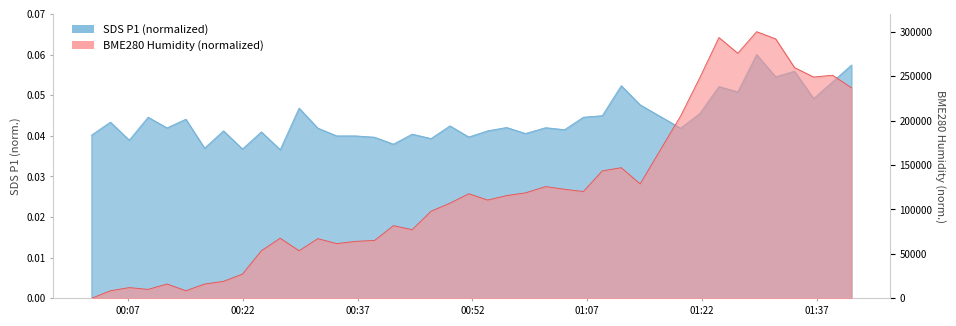

Rank the series by their average value, from lowest to highest.

SDS_P1, BME280_humidity